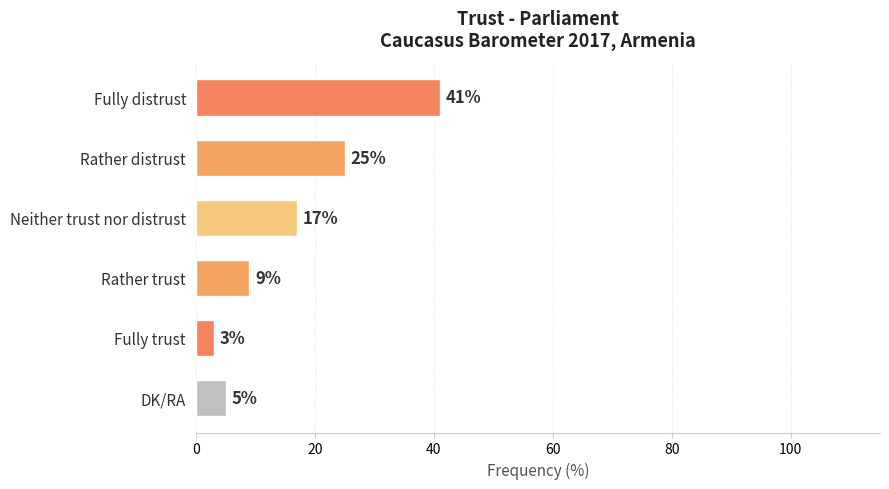

The value at Fully distrust is 18. True or false?

False